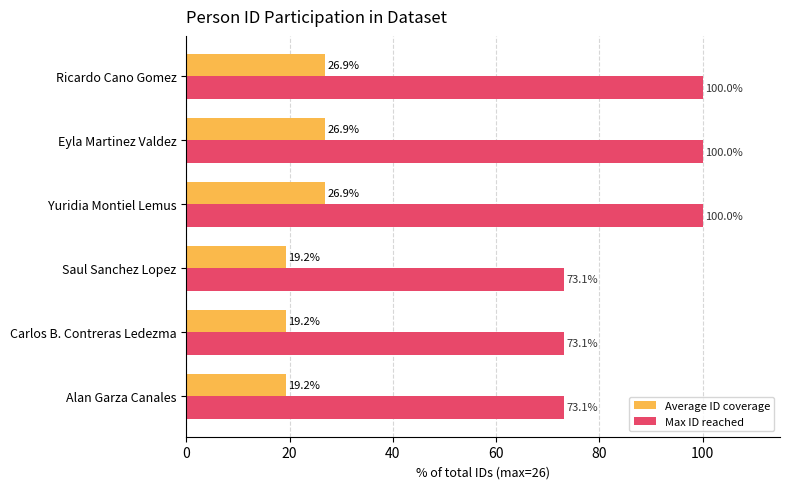

How many distinct data groups are displayed?

2